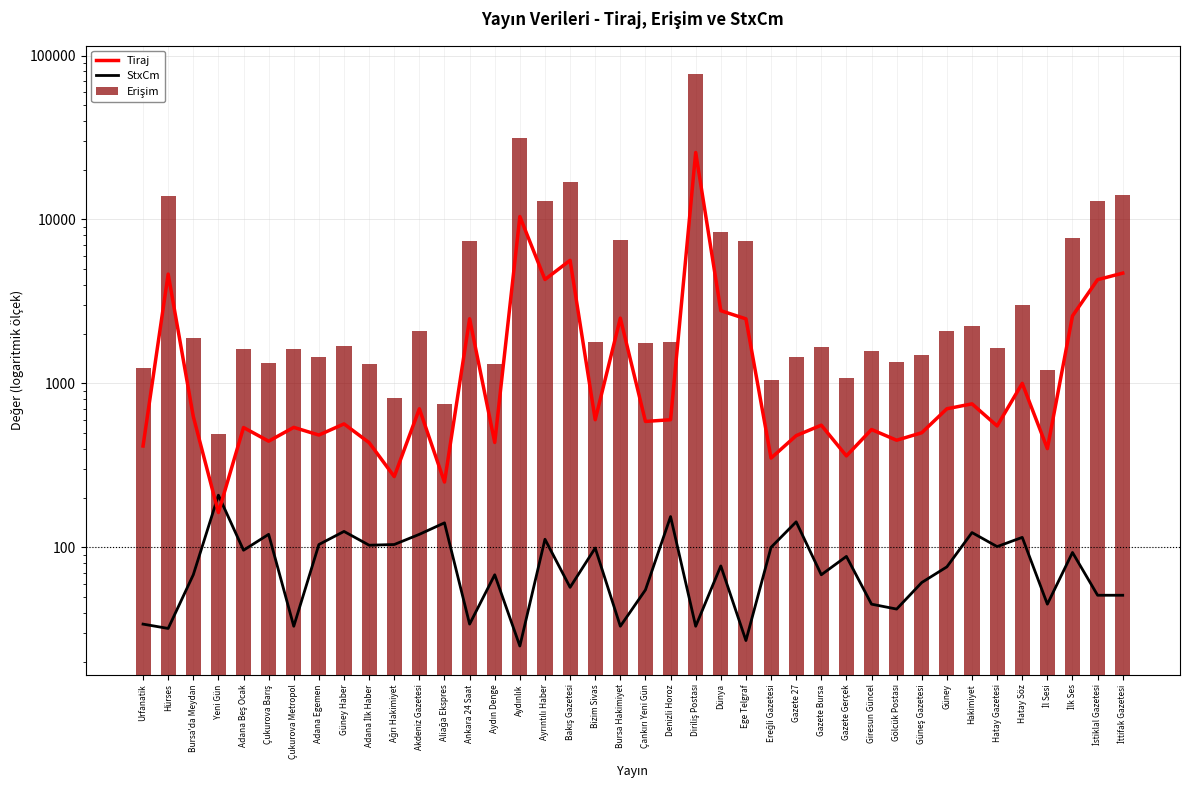

Between Diriliş Postası and Ege Telgraf, which is larger?

Diriliş Postası